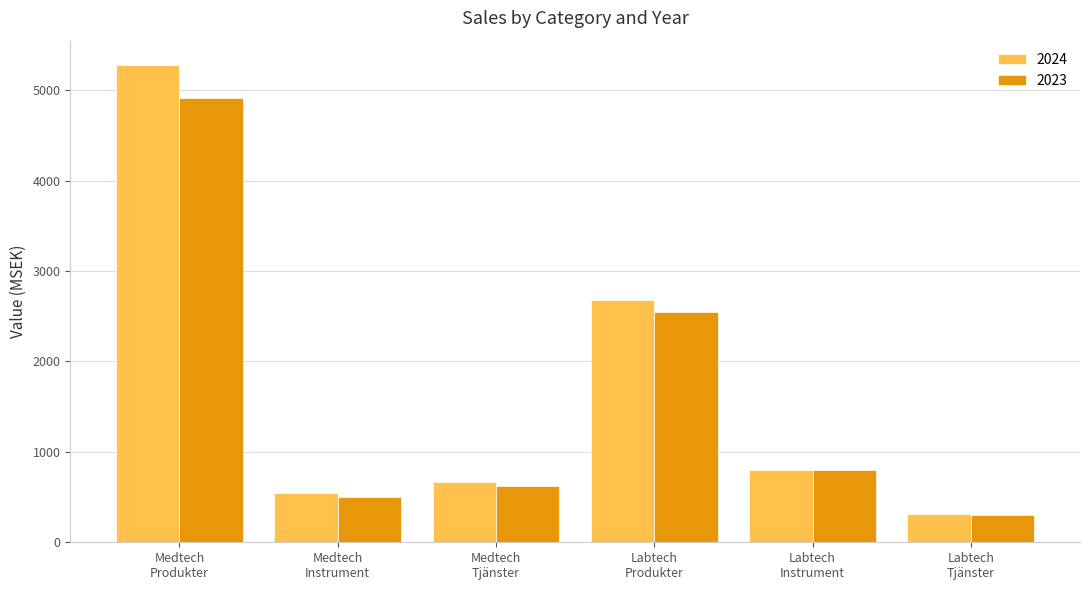

What is the sum of the 2024 values at Labtech
Tjänster and Medtech
Tjänster?

981.7